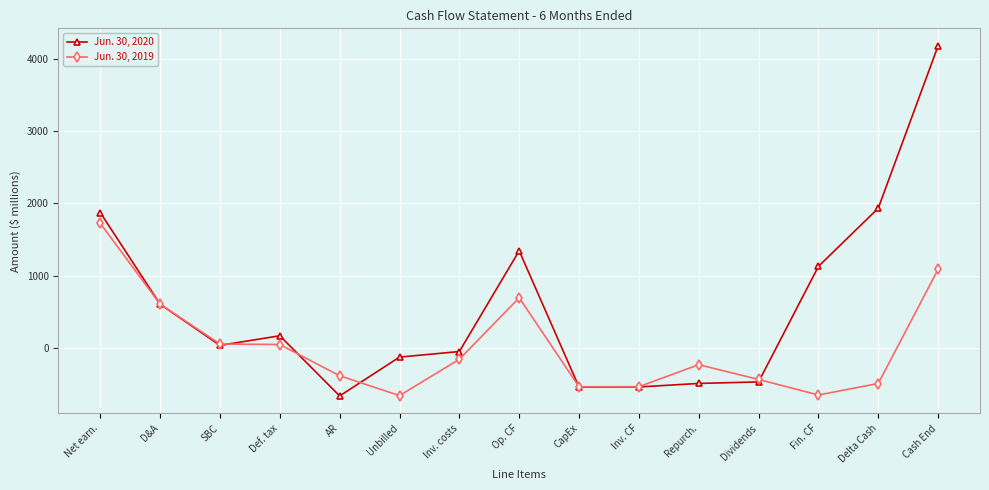

What is the lowest value of the Jun. 30, 2019 series?

-658